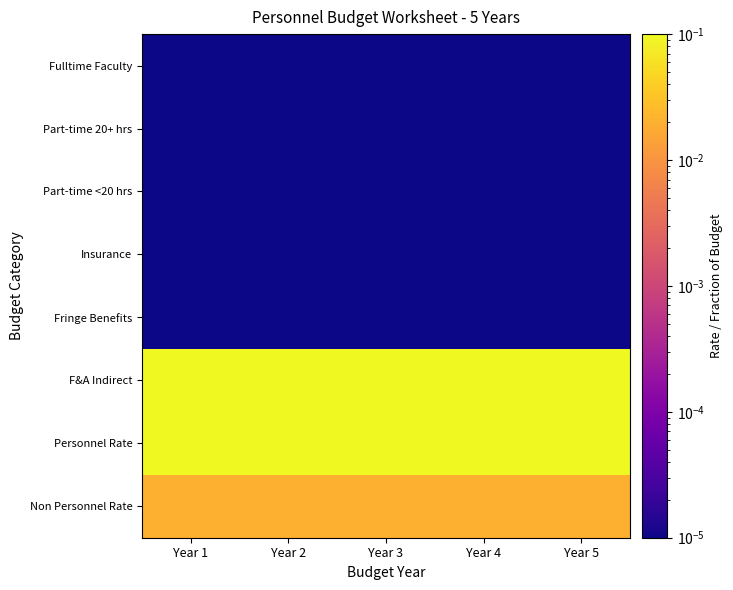

Which series changed the most between Year 1 and Year 3?

Fulltime Faculty